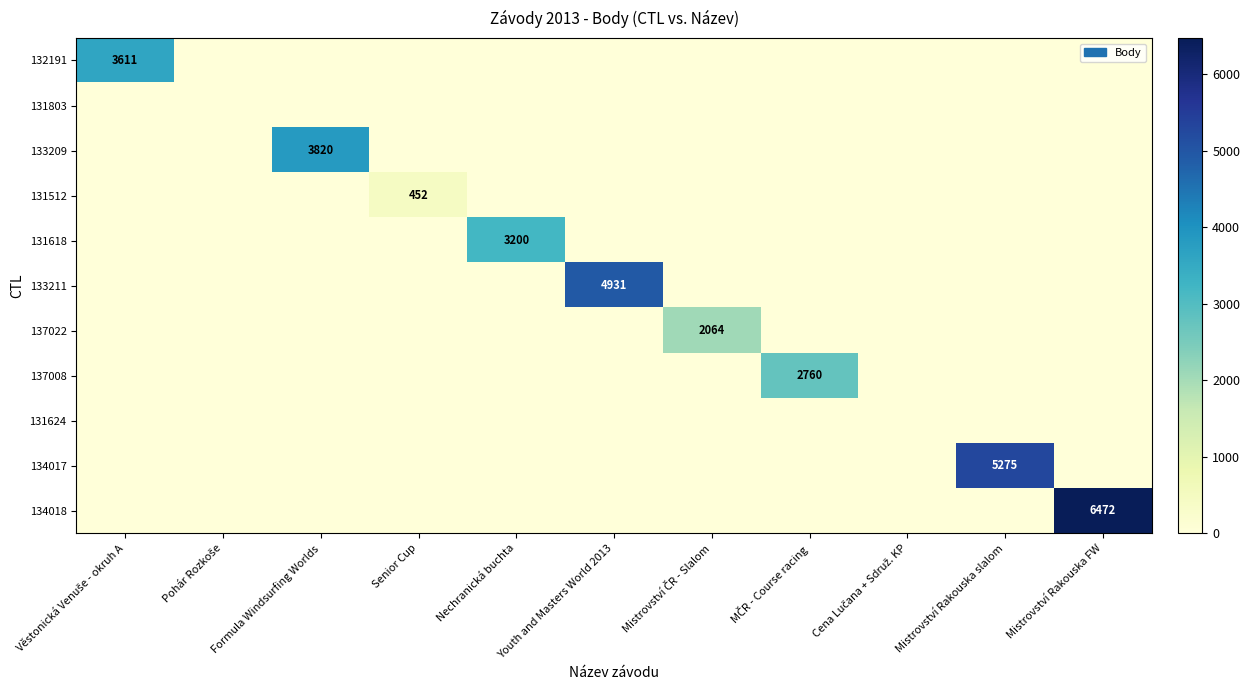

How many data points does each series have?

11